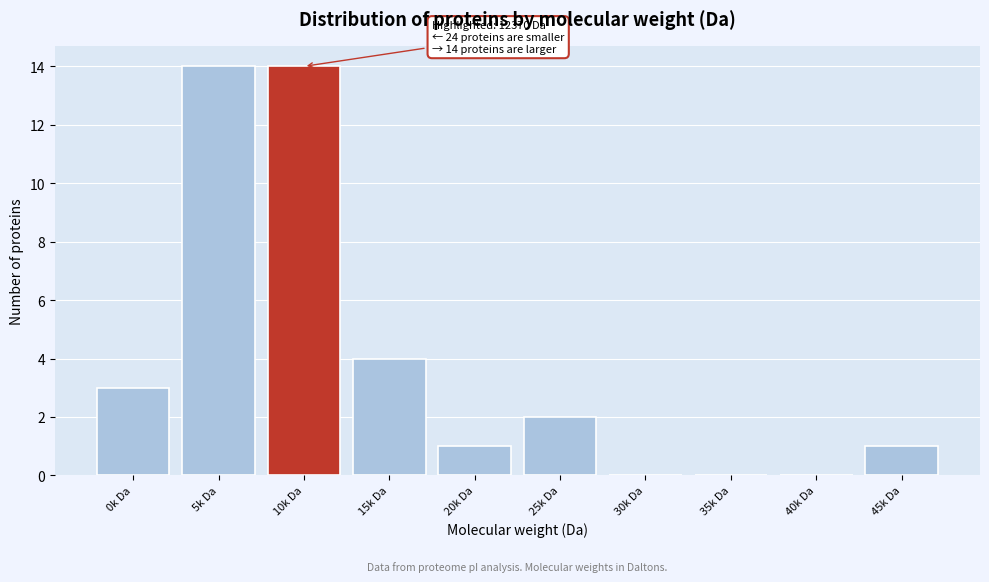

Reading left to right, what are all the values shown in this chart?

0k Da=3	5k Da=14	10k Da=14	15k Da=4	20k Da=1	25k Da=2	30k Da=0	35k Da=0	40k Da=0	45k Da=1